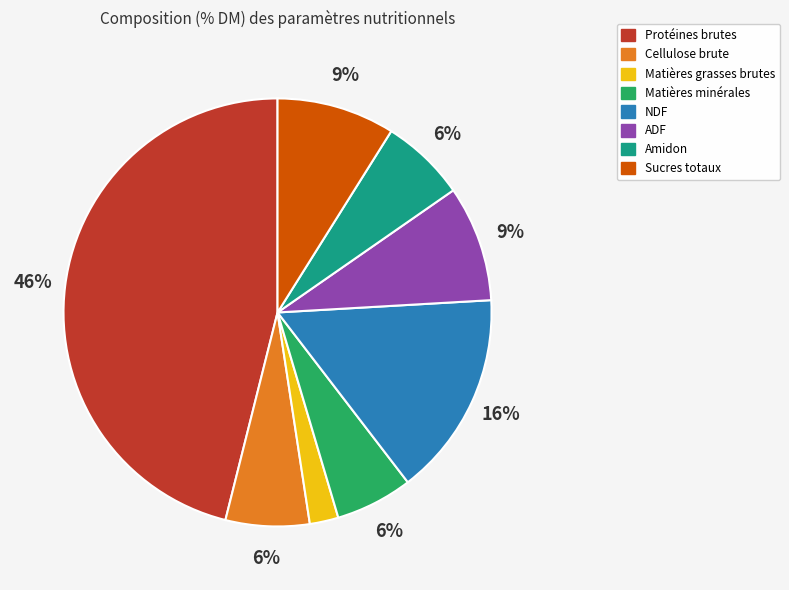

Is it true that Matières grasses brutes is 12% of the pie?

False